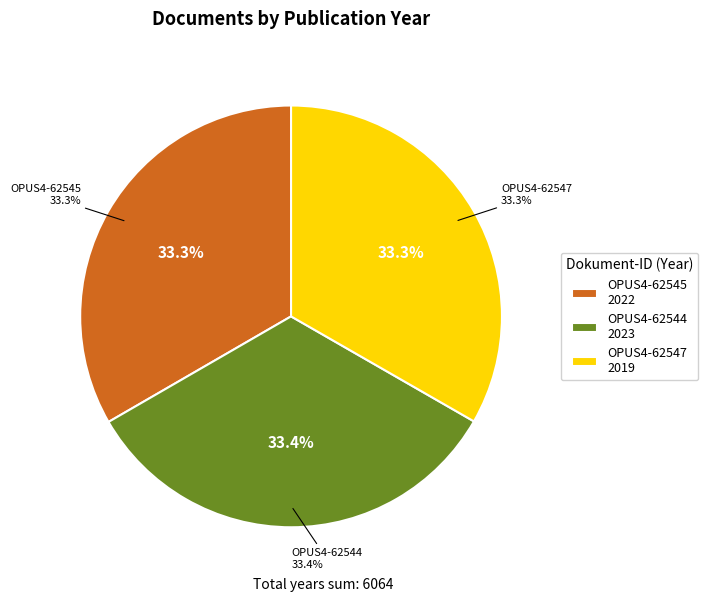

Which has a higher value, OPUS4-62547 or OPUS4-62545?

OPUS4-62545